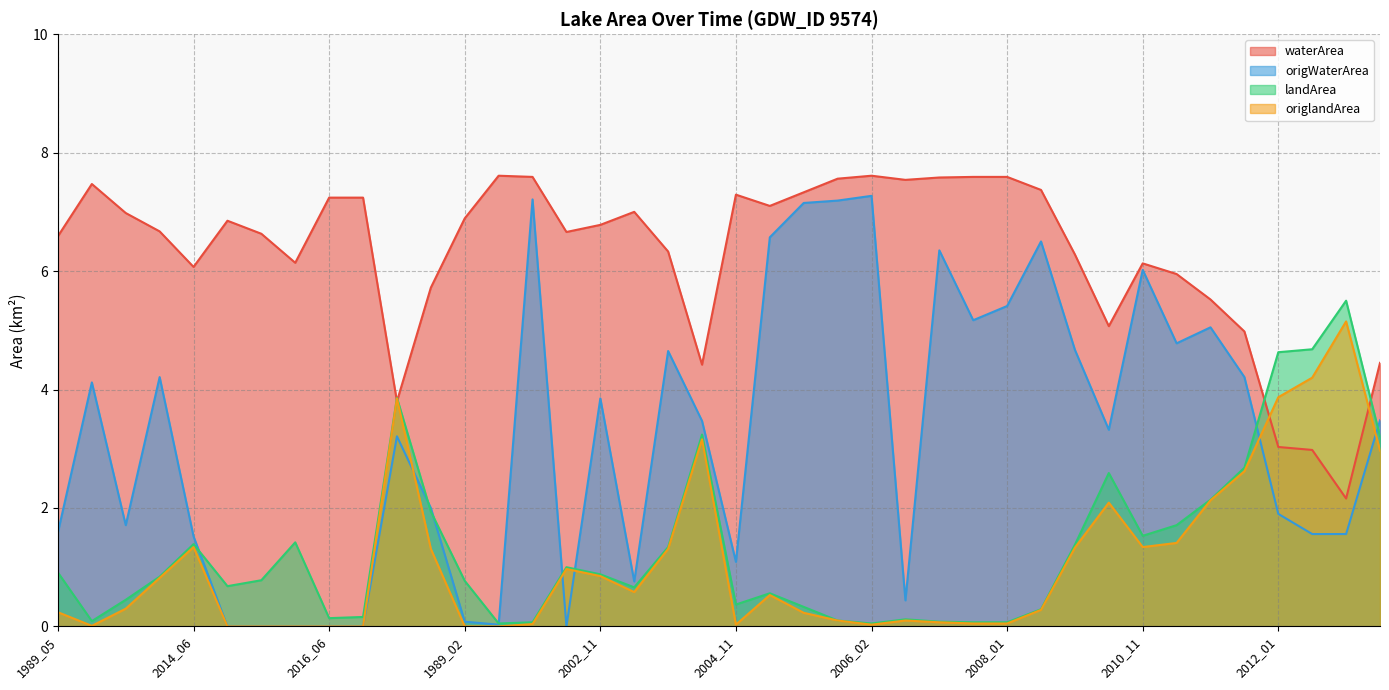

What is the average value of the waterArea series?

6.3